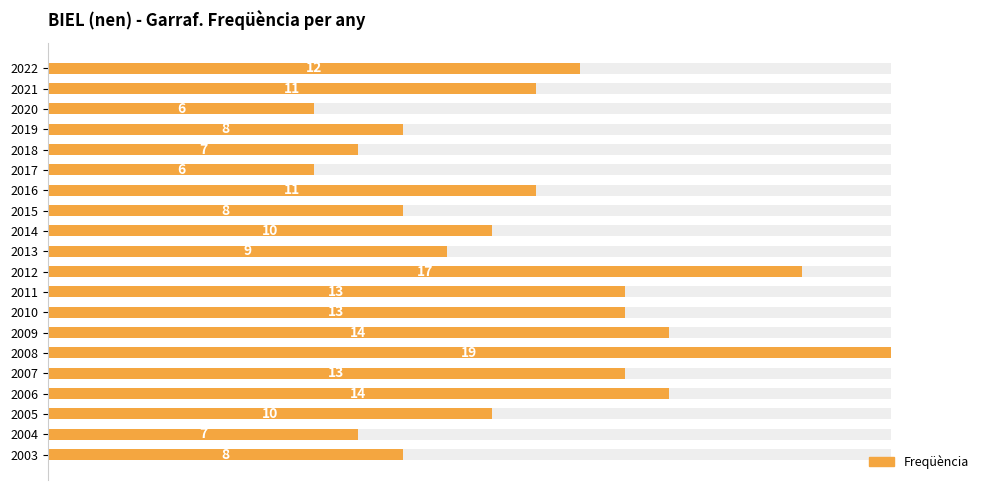

Are the bars horizontal?

Yes